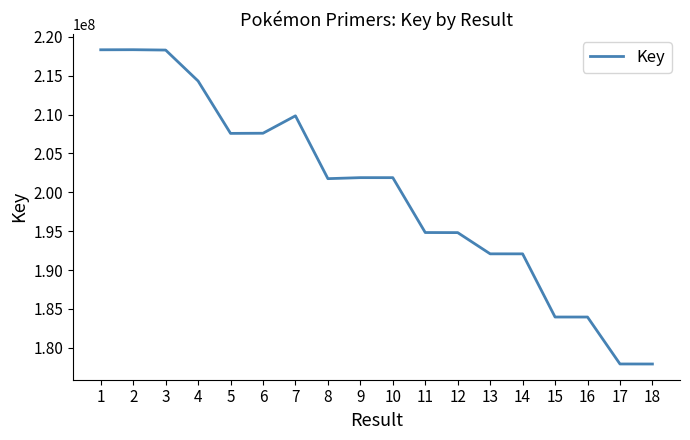

The chart shows a value of 56364941 at 8. True or false?

False